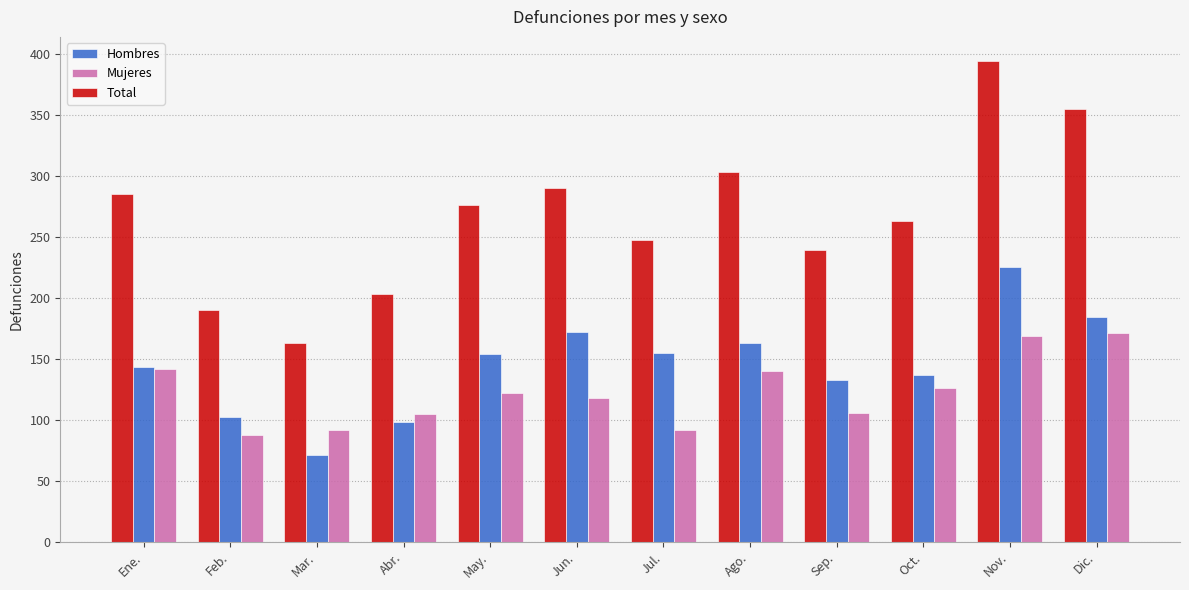

At Nov., list the series in order from smallest to largest.

Mujeres, Hombres, Total